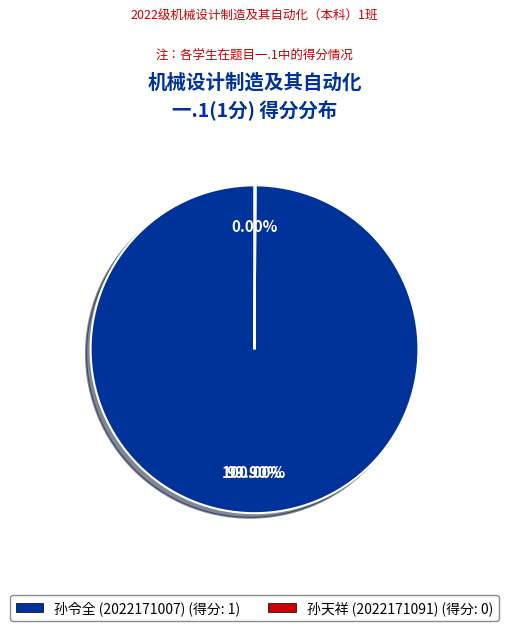

Rank the categories by value from lowest to highest.

2022171091, 2022171007